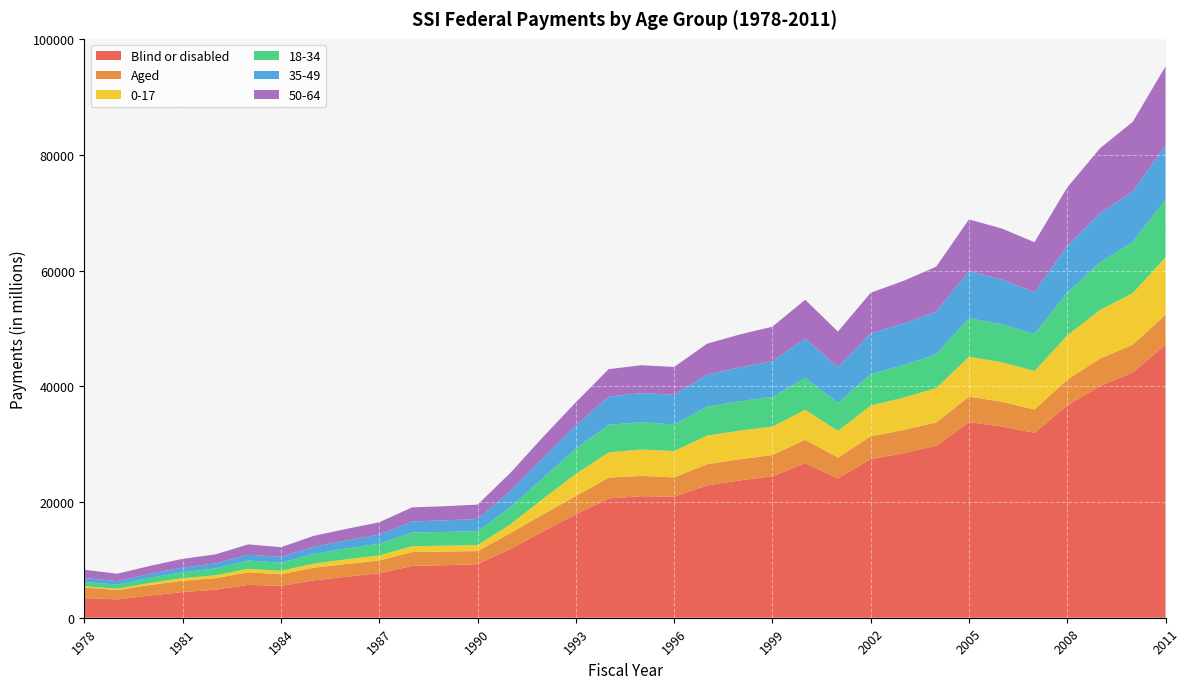

Reading left to right, transcribe all the data shown in this chart.

Blind or disabled: 3386	3172	3840	4442	4849	5680	5512	6466	7093	7699	8955	9084	9257	11876	14929	17867	20620	21010	20917	22882	23729	24430	26710	24083	27405	28456	29729	33800	33060	31952	36673	40056	42379	47186
Aged: 1848	1610	1813	1954	1987	2170	2005	2186	2197	2185	2399	2346	2264	2737	2952	3163	3603	3497	3337	3637	3658	3693	4052	3588	3944	3989	4018	4409	4267	4028	4454	4737	4813	5168
0-17: 206	226	372	442	497	601	590	718	806	881	1019	1015	1045	1525	2693	3830	4352	4575	4553	4956	4940	4918	5175	4620	5314	5584	5938	6887	6832	6659	7651	8389	8899	9939
18-34: 740	711	877	1039	1187	1419	1413	1667	1870	2036	2364	2380	2384	2981	3629	4377	4770	4713	4592	4995	5094	5134	5503	4871	5458	5623	5867	6666	6560	6427	7411	8241	8846	9981
35-49: 668	620	698	797	867	1024	1006	1216	1388	1572	1904	2000	2117	2770	3397	3974	4863	5034	5119	5537	5840	6143	6834	6179	7011	7185	7344	8168	7739	7207	8063	8493	8710	9354
50-64: 1438	1265	1360	1508	1562	1784	1664	1899	2001	2127	2434	2447	2483	3136	3650	4028	4749	4811	4822	5335	5686	5982	6681	6112	7026	7373	7778	8908	8813	8630	10106	11208	12057	13651